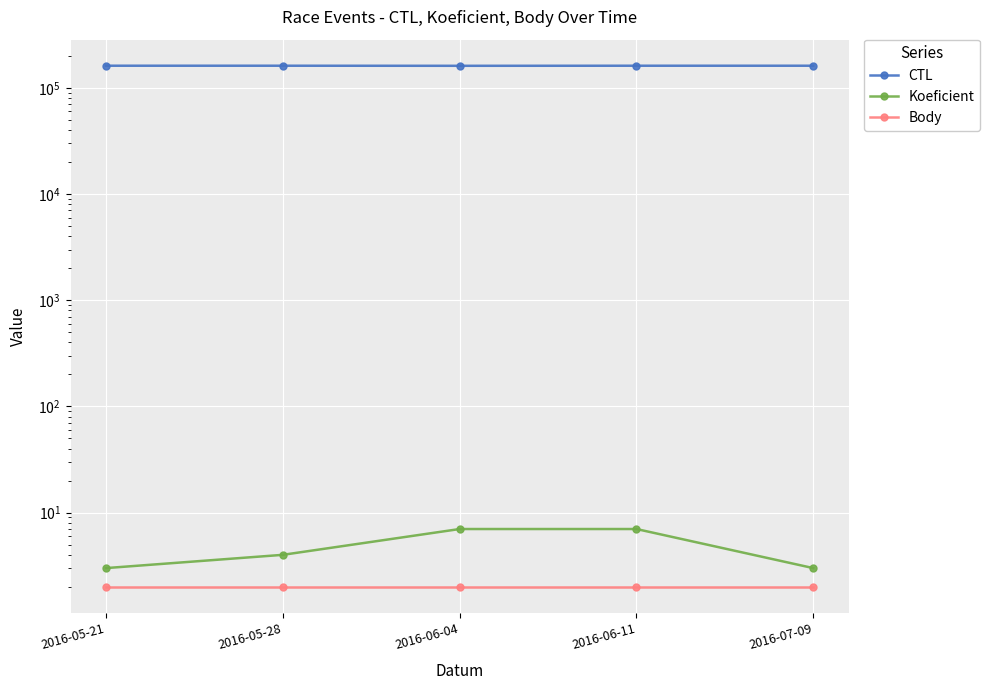

What is the label of the 2nd point from the left?

2016-05-28